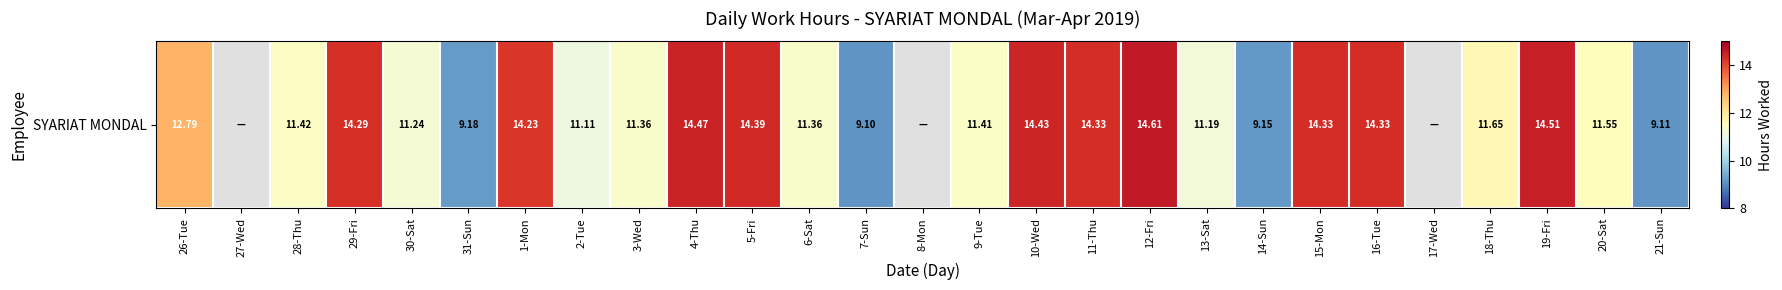

Where does the data first go above 11?

26-Tue